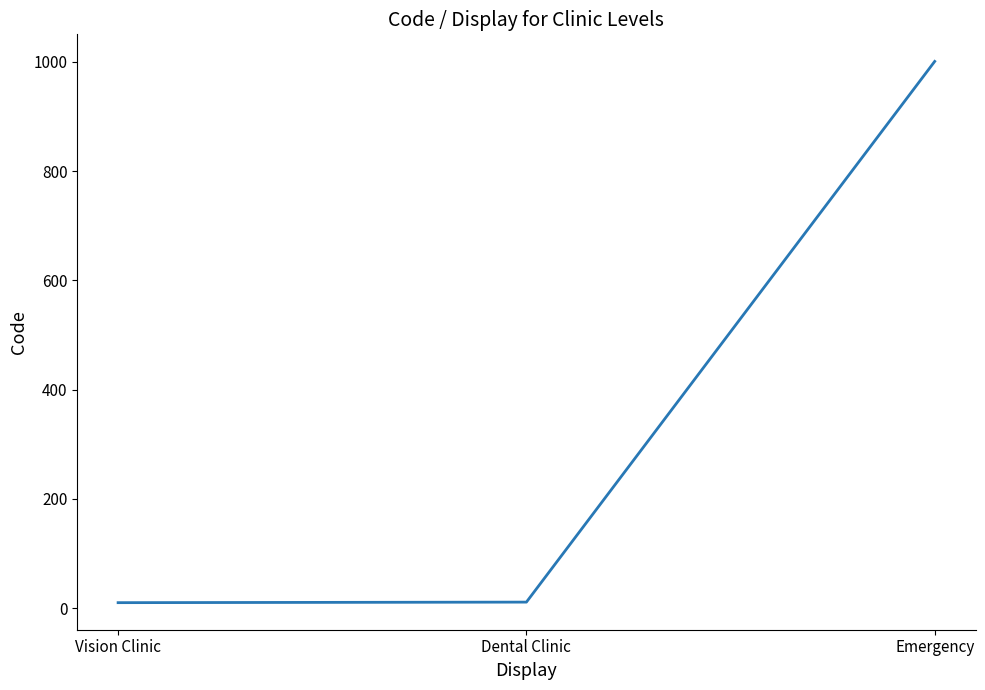

What is the difference between the maximum and minimum values?

991